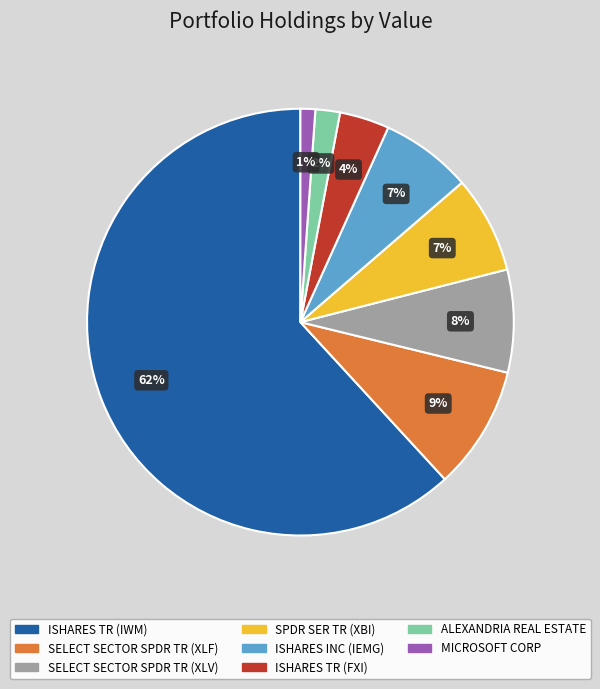

To the nearest percent, what is the difference between the MICROSOFT CORP and SELECT SECTOR SPDR TR (XLV) slice percentages?

7%